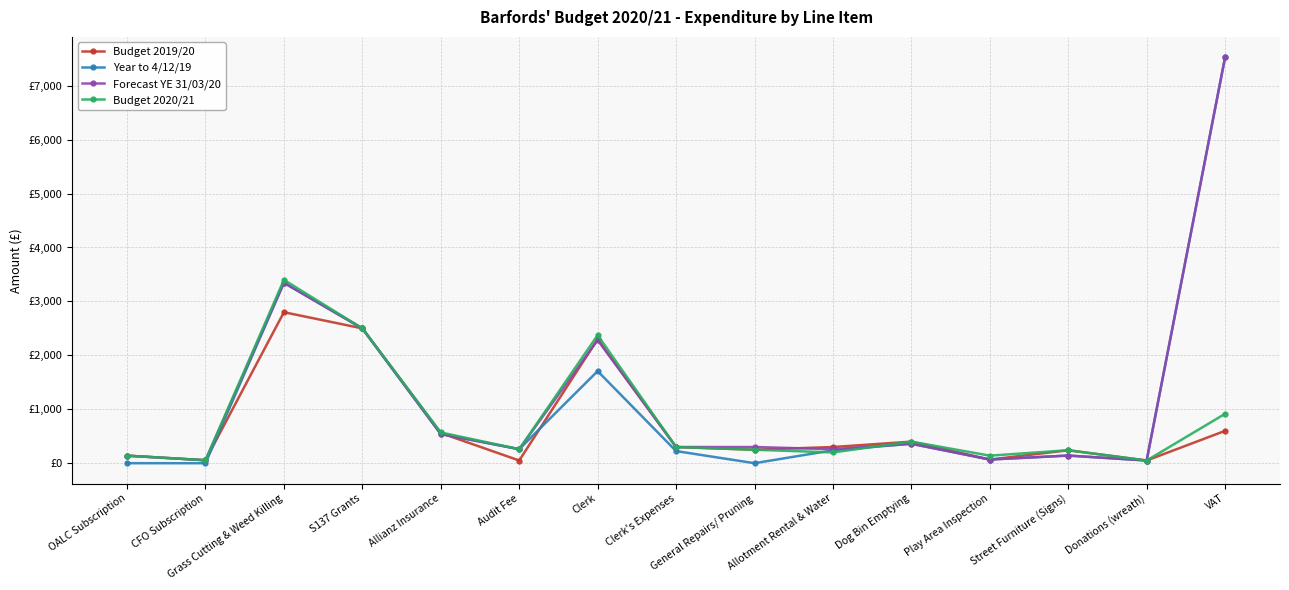

Is this an area chart (filled region under the line)?

No